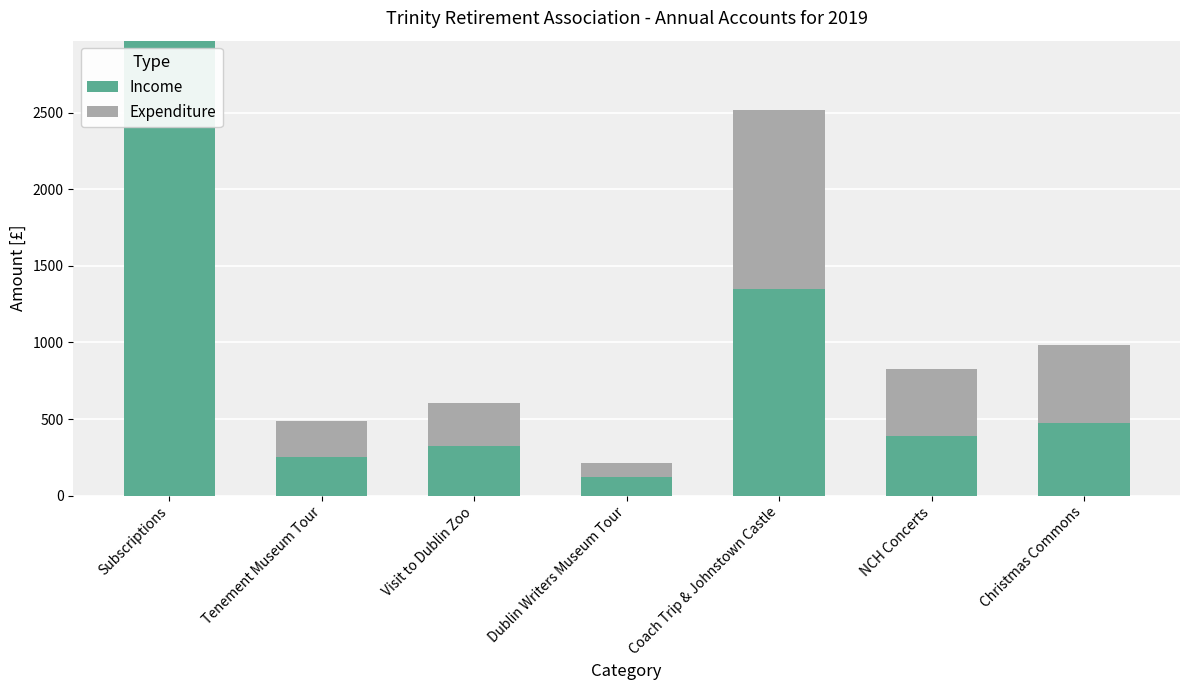

How many distinct data groups are displayed?

2